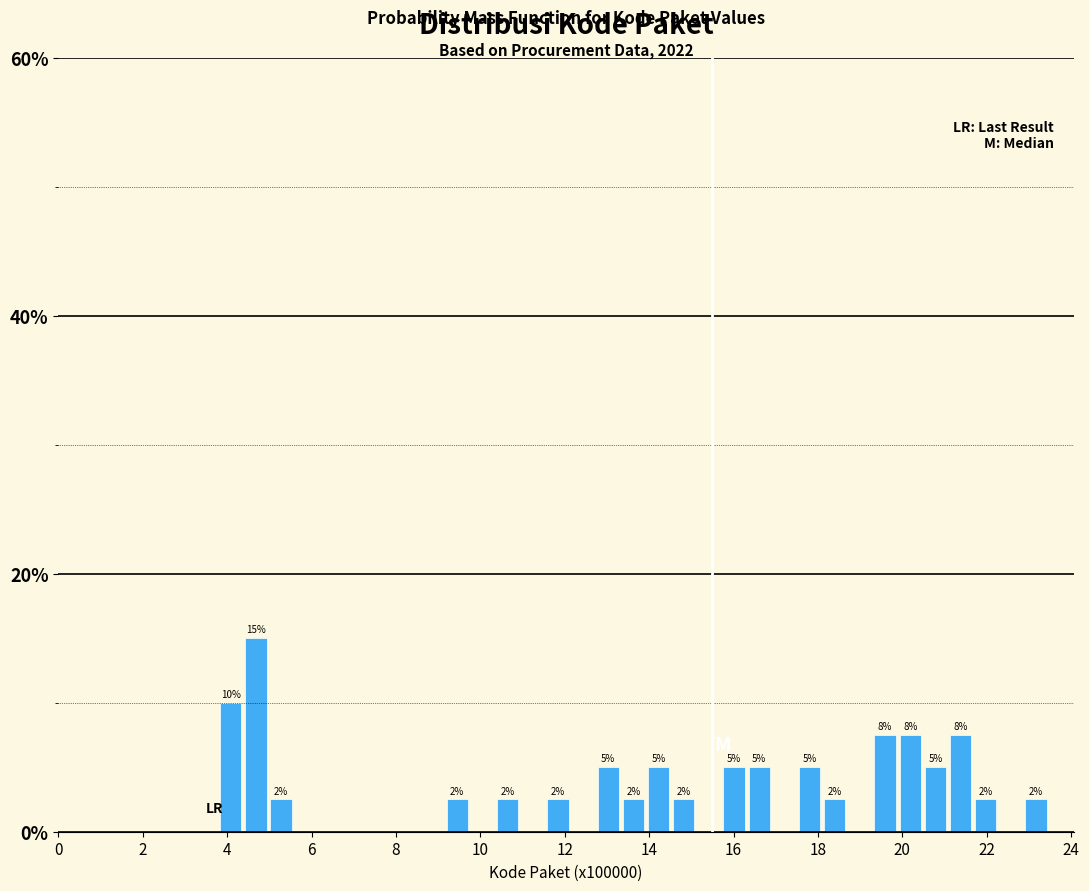

Read against the x-axis, roughly where is the centre of the tallest bar?

4.6